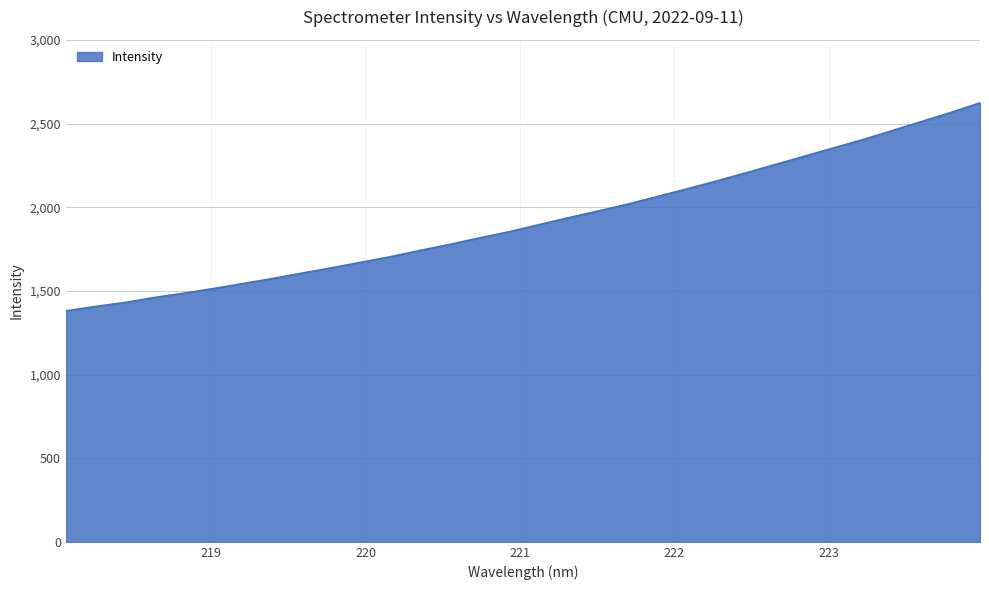

How many lines are shown in the chart?

1